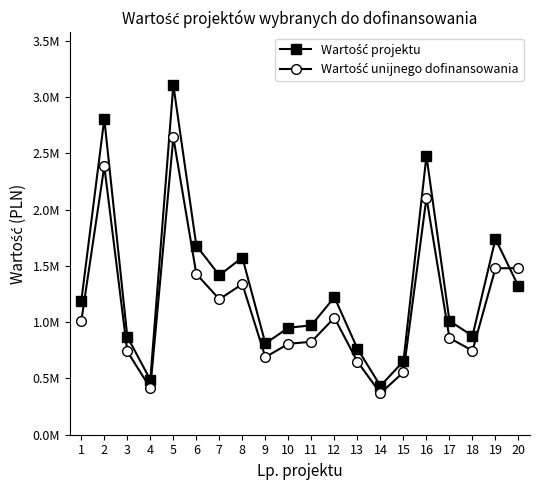

True or false: Wartość projektu has a value of 487400.0 at 4.

True